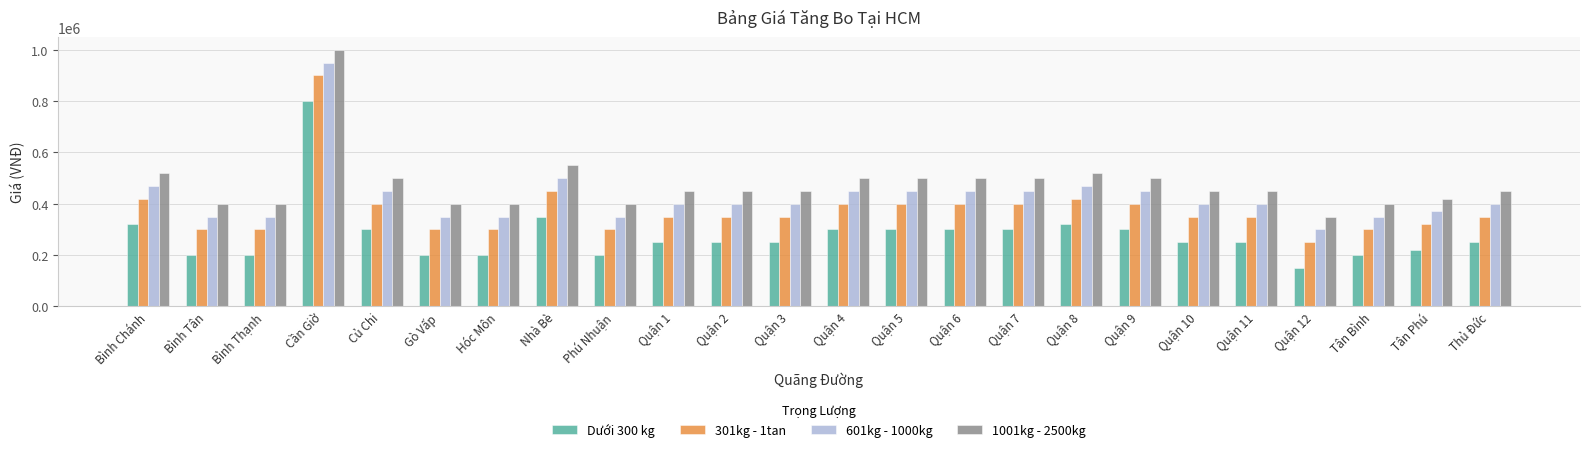

How many groups of bars are there?

24